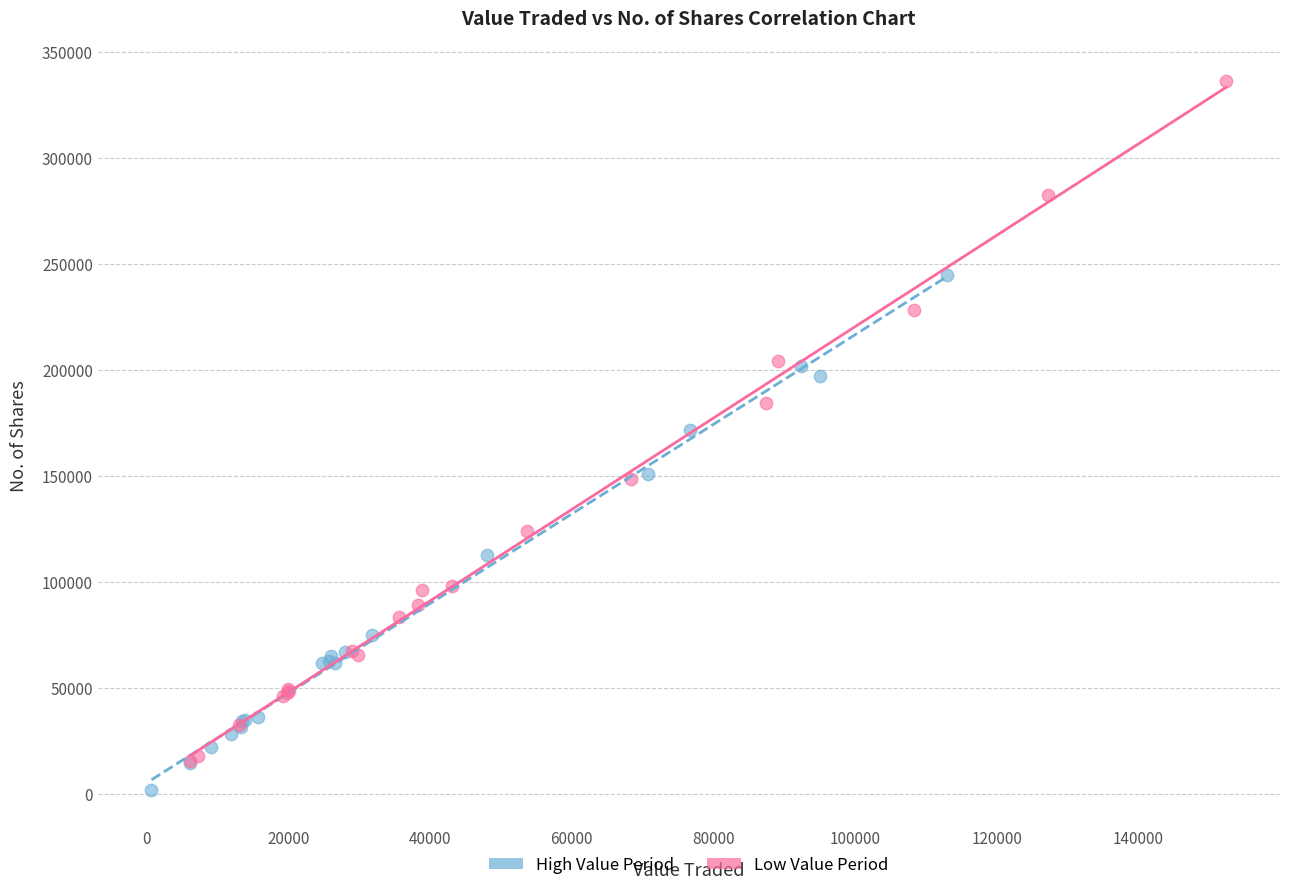

Which series has the largest Y range (max minus min)?

Low Value Period